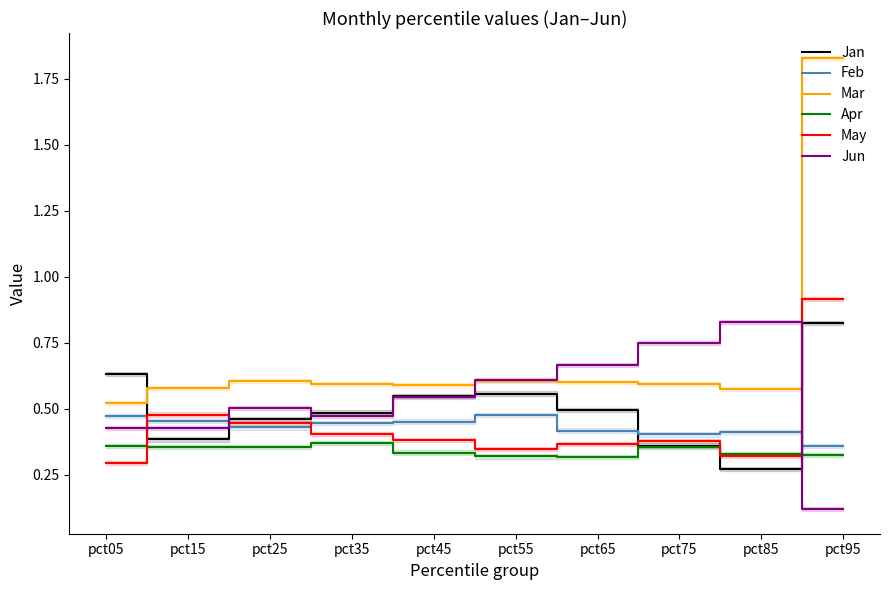

How many lines are shown in the chart?

6